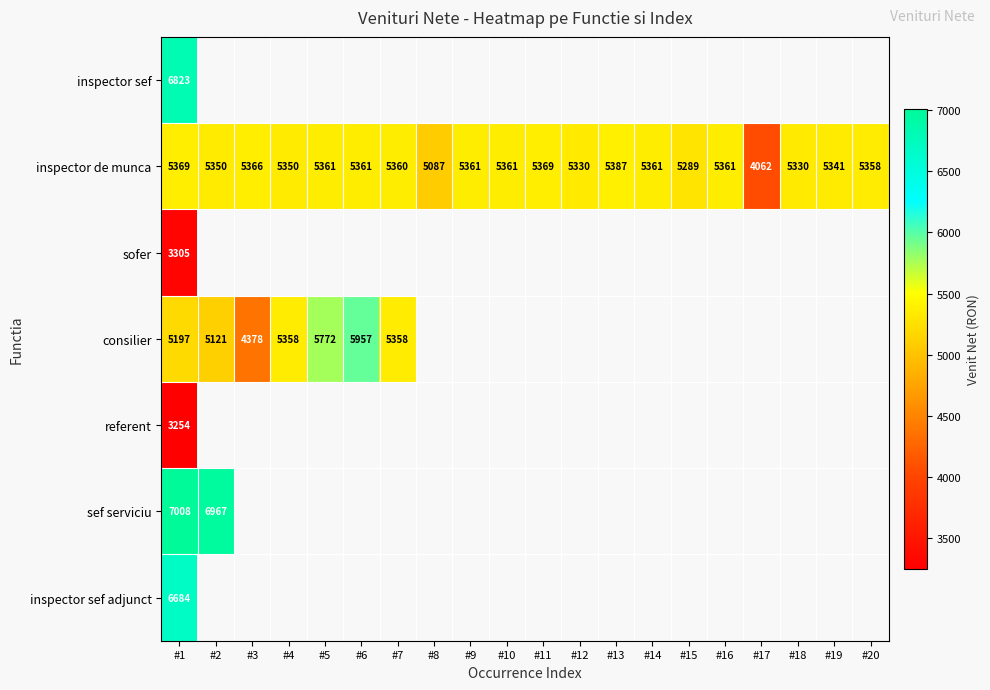

What is the total value across all series at #1?

37640